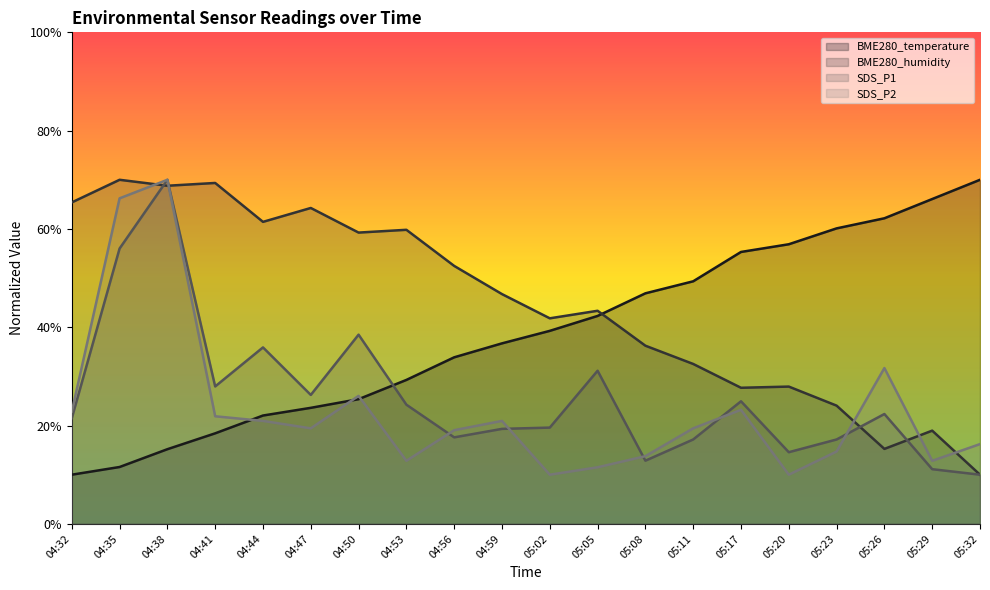

Where does the BME280_temperature series first go above 39?

05:02